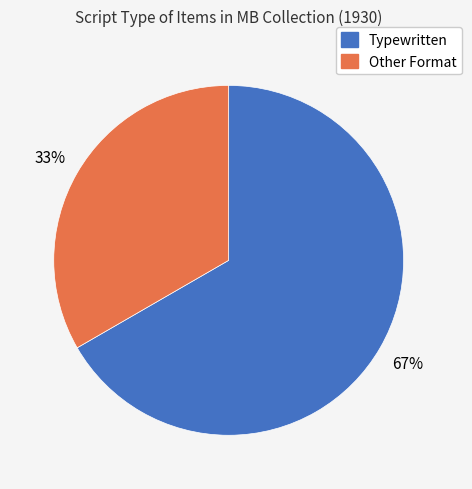

True or false: Other Format accounts for 43% of the total.

False